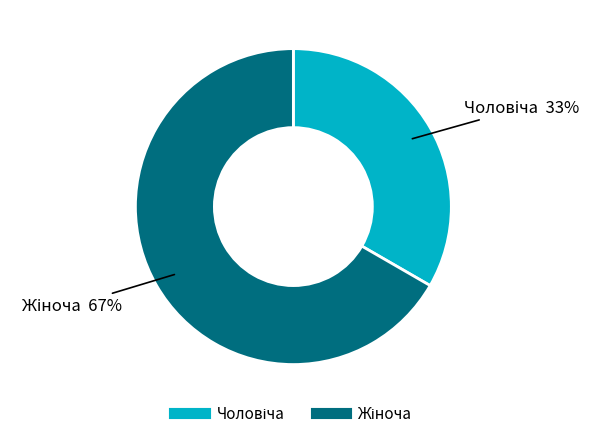

How many segments does this pie chart have?

2